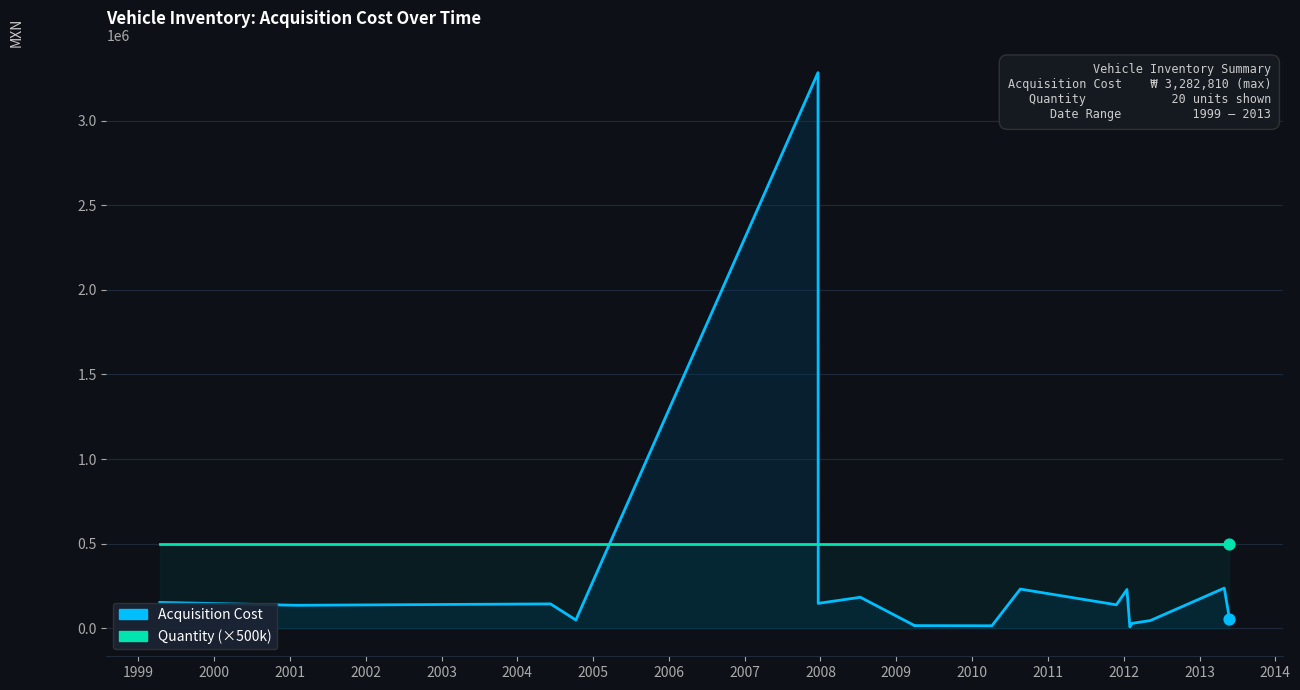

What are all the series names shown in the legend?

Acquisition Cost, Quantity (×500k)